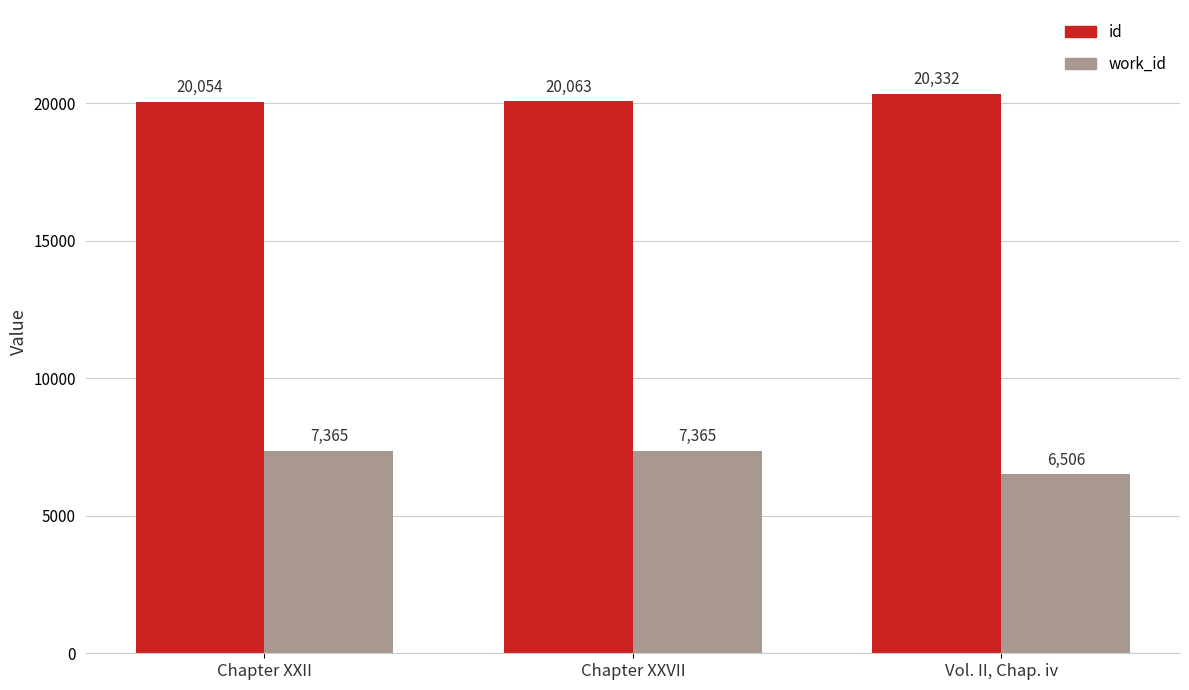

How many bars are there in total?

6